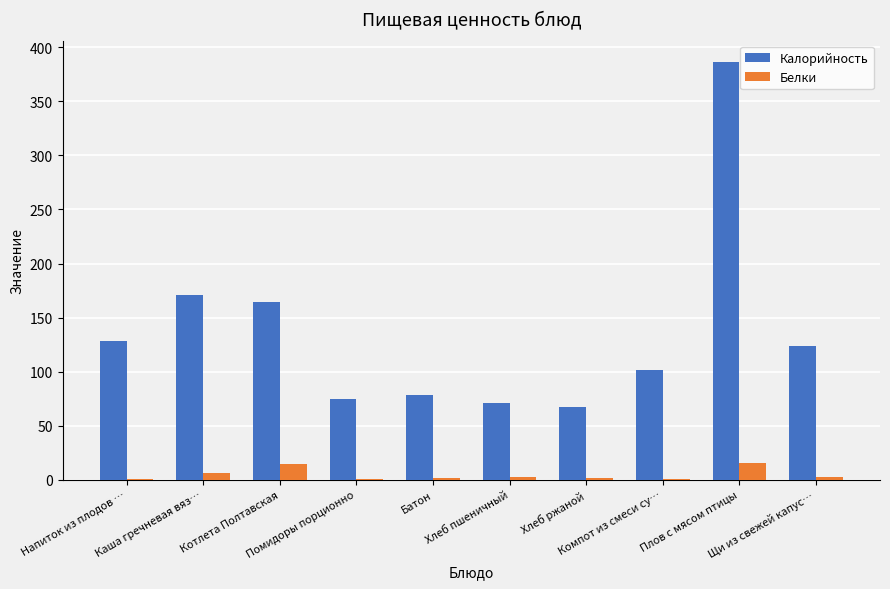

Which series has the largest total across all categories?

Калорийность